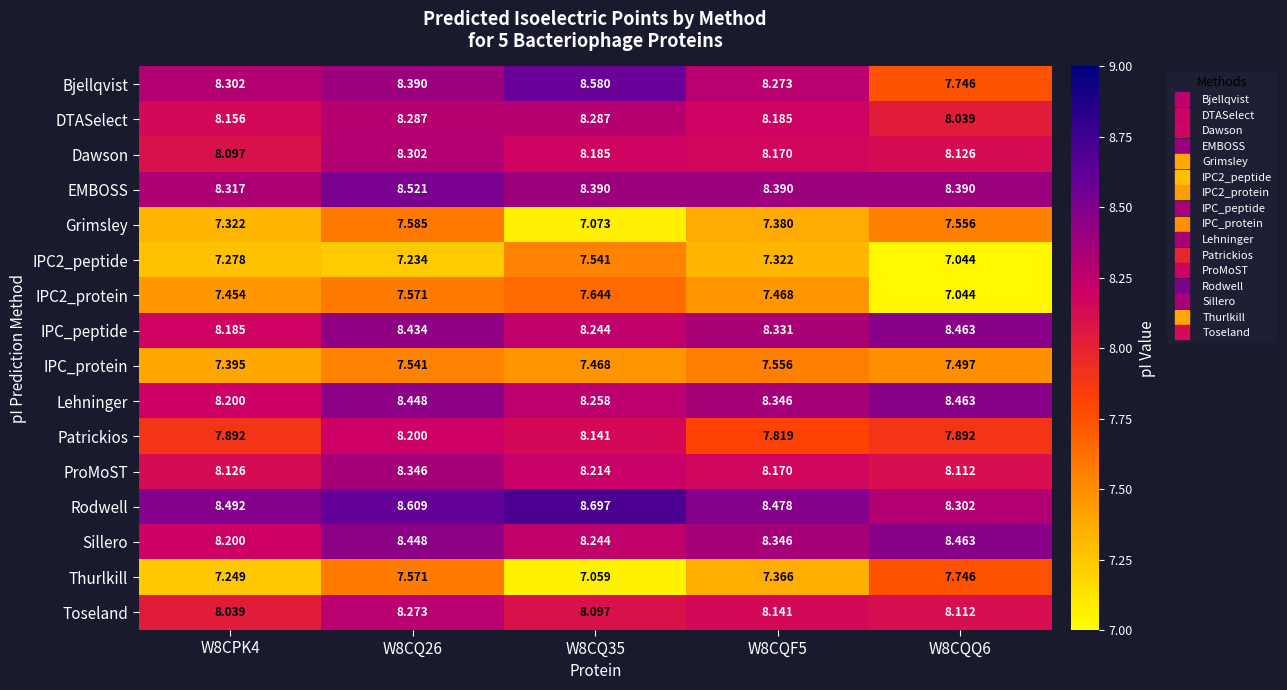

Which series changed the most between W8CPK4 and W8CQ35?

Bjellqvist